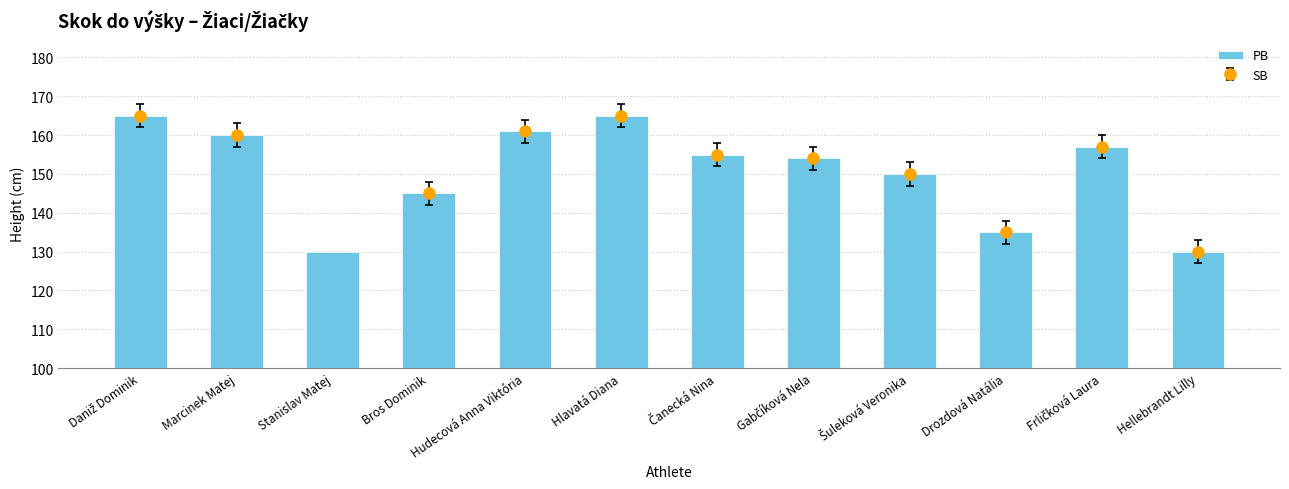

Rank the categories by value from highest to lowest.

Daniž Dominik, Hlavatá Diana, Hudecová Anna Viktória, Marcinek Matej, Frličková Laura, Čanecká Nina, Gabčíková Nela, Šuleková Veronika, Bros Dominik, Drozdová Natália, Stanislav Matej, Hellebrandt Lilly